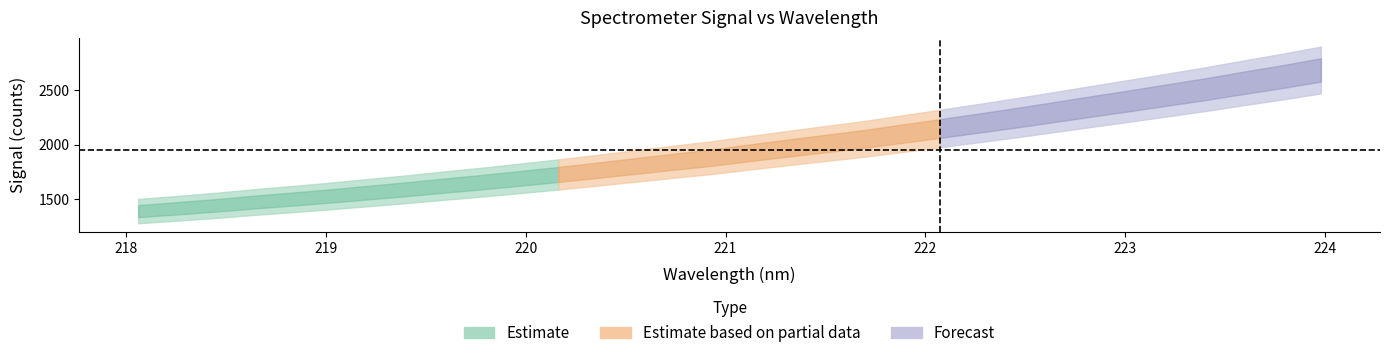

Is it true that the value at 218.2508 is 1416.8?

True